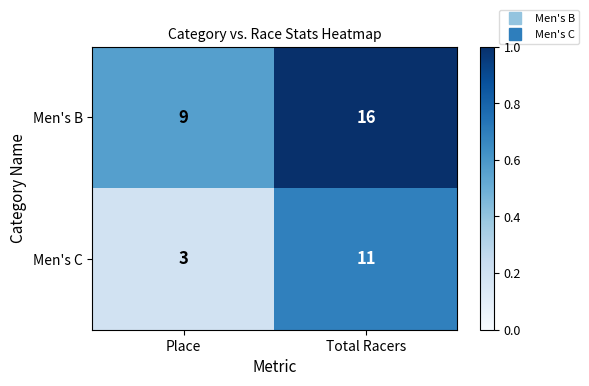

Is it true that Men's B equals 9 at Place?

True